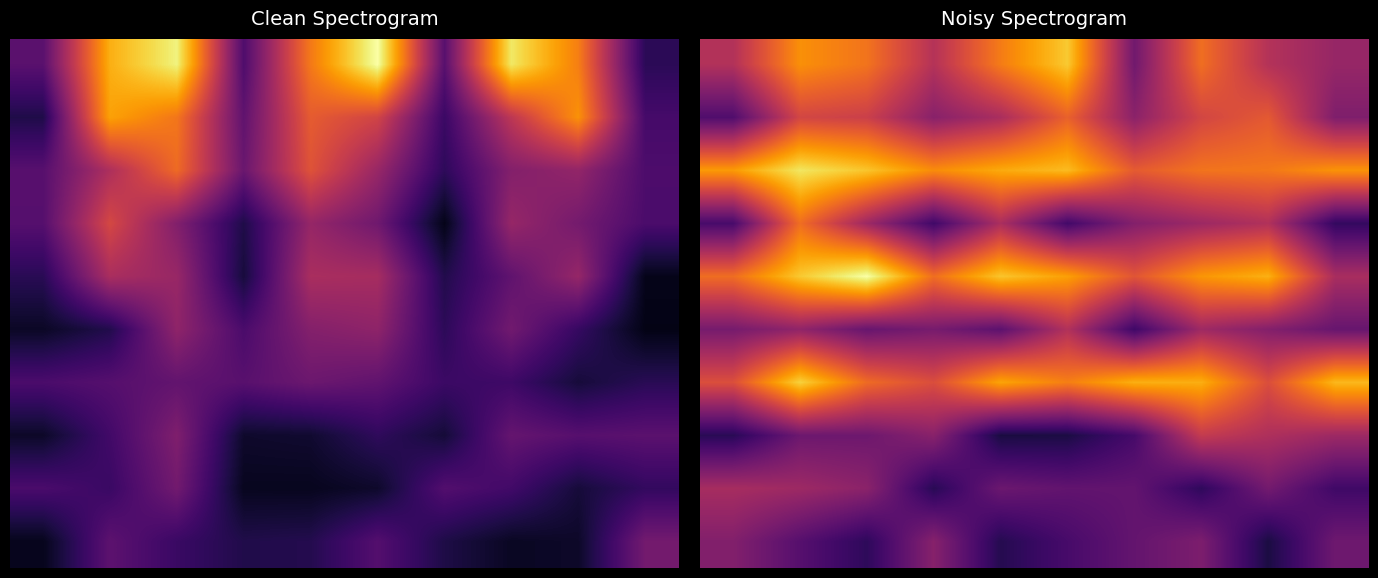

At which category does the chart reach its peak across all series?

2